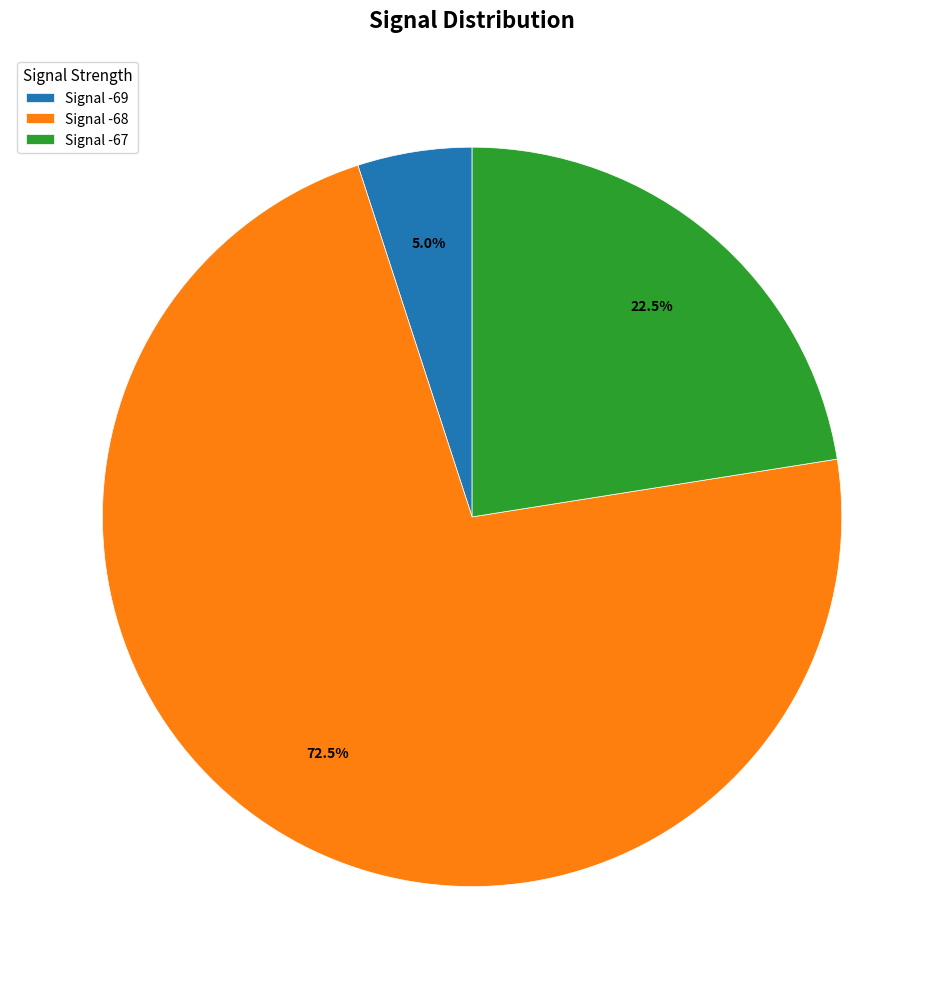

What is the smallest slice in the pie chart?

Signal -69